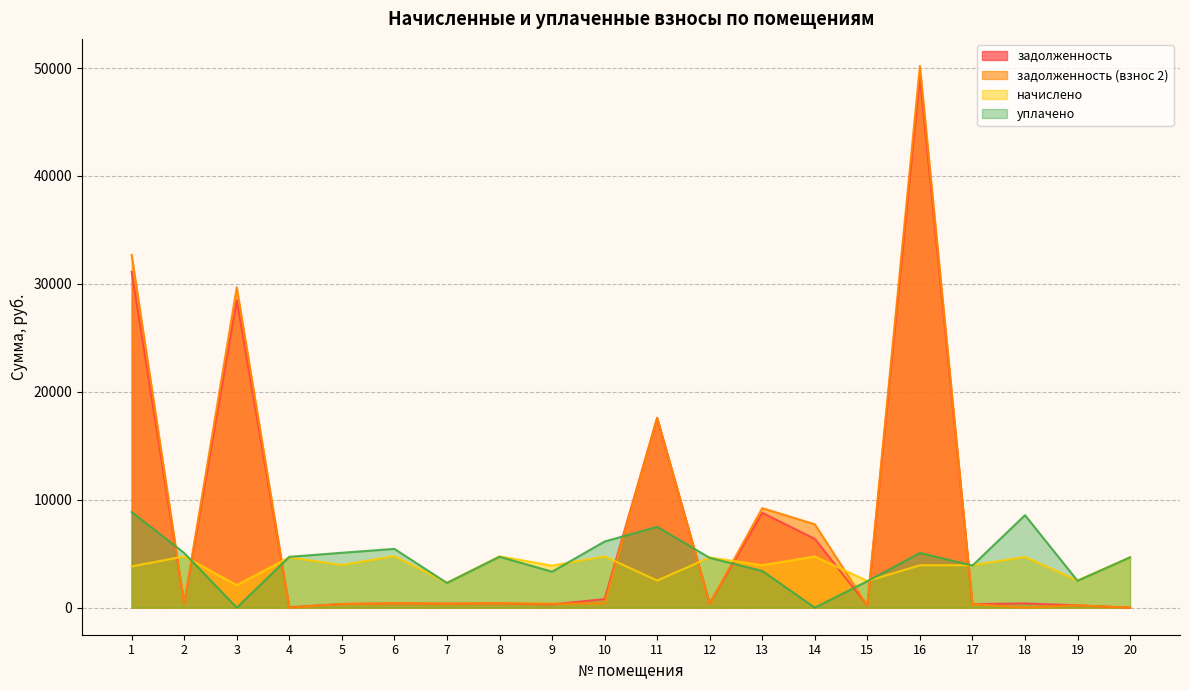

Where do задолженность and начислено first cross each other?

1 and 2